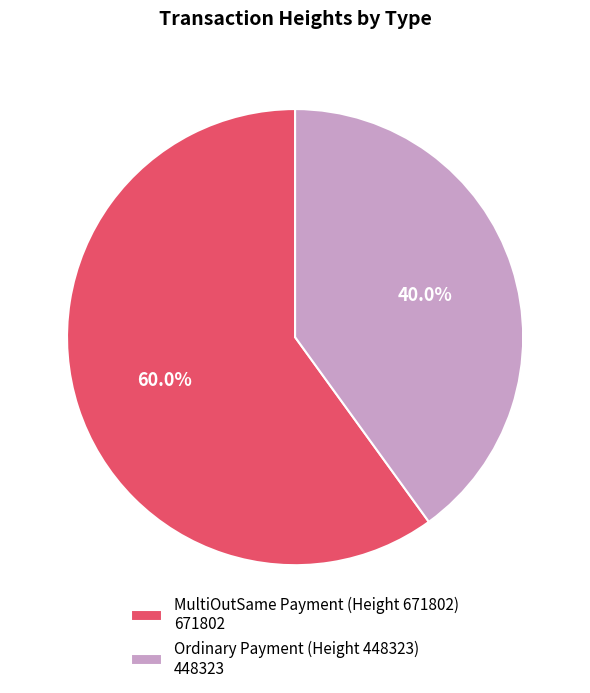

Between MultiOutSame Payment (Height 671802) and Ordinary Payment (Height 448323), which is larger?

MultiOutSame Payment (Height 671802)